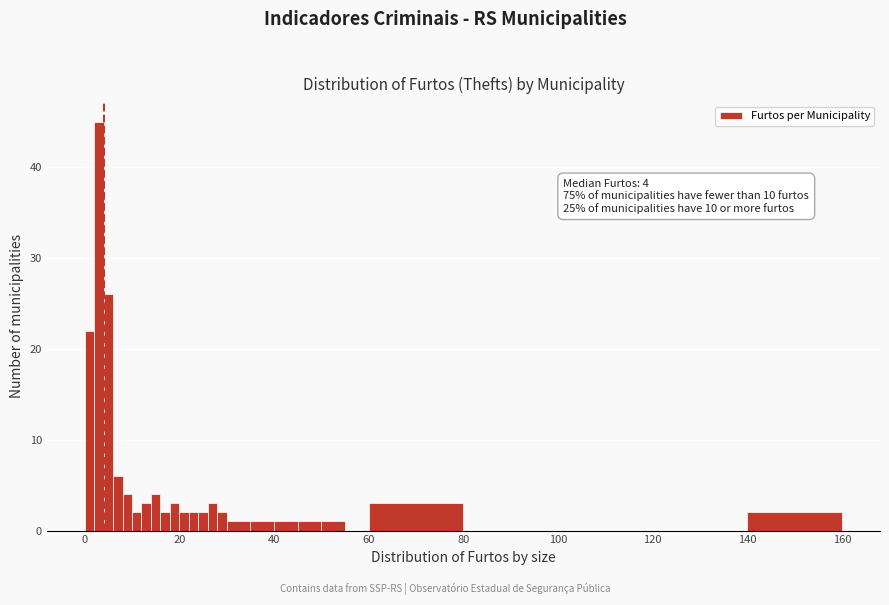

Read against the x-axis, roughly where is the centre of the tallest bar?

4